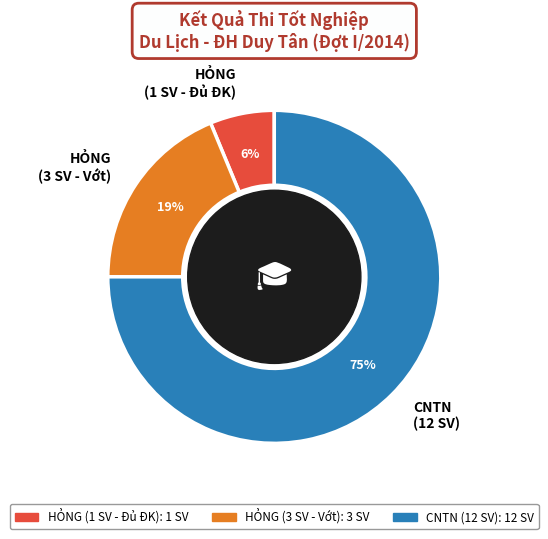

What percentage is the HỎNG (3 SV - Vớt) slice, to the nearest percent?

19%